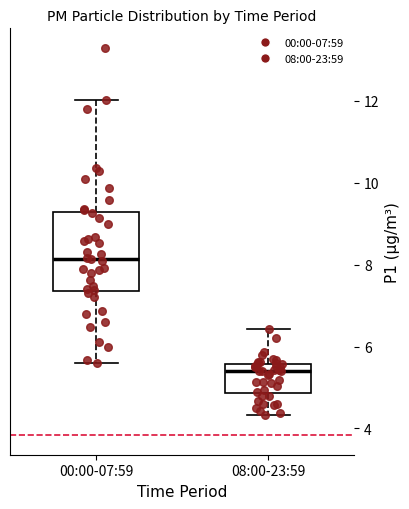

Where does the lower whisker of the box for 08:00-23:59 end on the y-axis? The values are not printed on the chart, so give them approximately, as read against the axis.

4.4